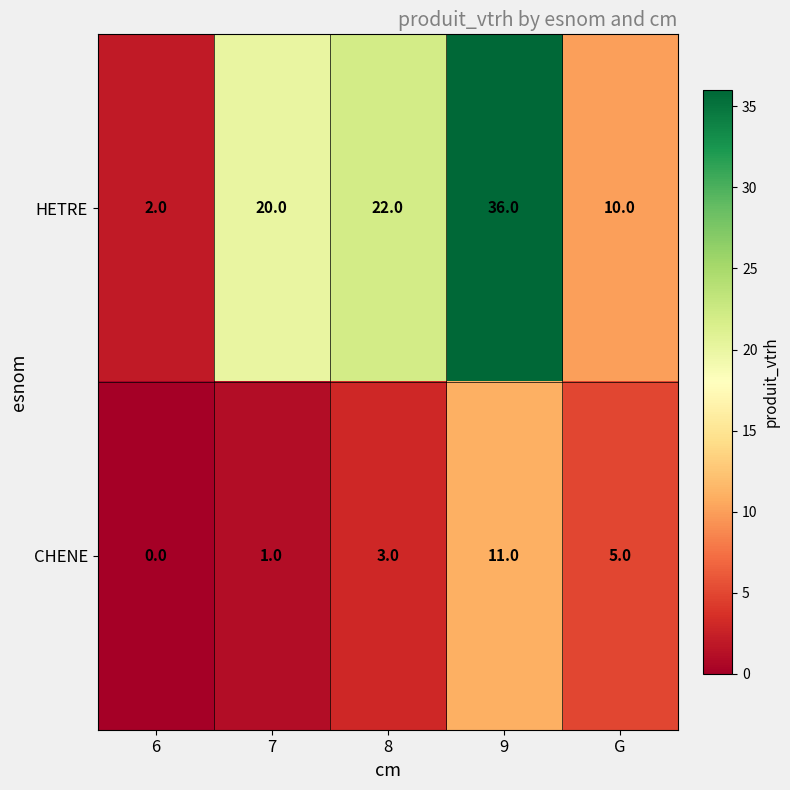

List the series in order of their peak value, highest first.

HETRE, CHENE